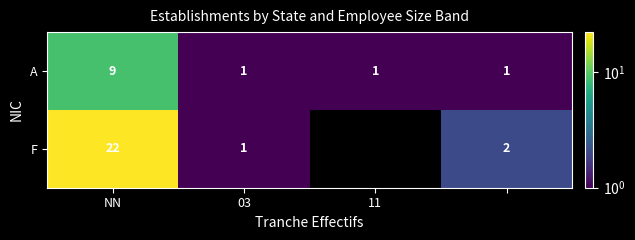

Is the value of A at NN greater than the value of F at NN?

No